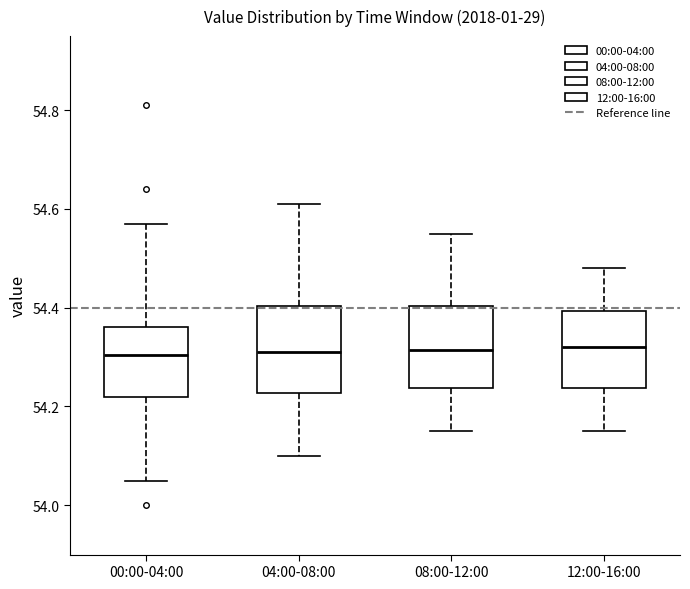

Reading left to right, transcribe this box plot: for each box, give where its median line is, the range the box spans, and where its two whiskers end, as read against the y-axis. The values are not printed on the chart, so give them approximately, as read against the axis.

00:00-04:00: median 54.30, box 54.22 to 54.36, whiskers 54.06 to 54.58
04:00-08:00: median 54.32, box 54.22 to 54.40, whiskers 54.10 to 54.62
08:00-12:00: median 54.32, box 54.24 to 54.40, whiskers 54.16 to 54.56
12:00-16:00: median 54.32, box 54.24 to 54.40, whiskers 54.16 to 54.48